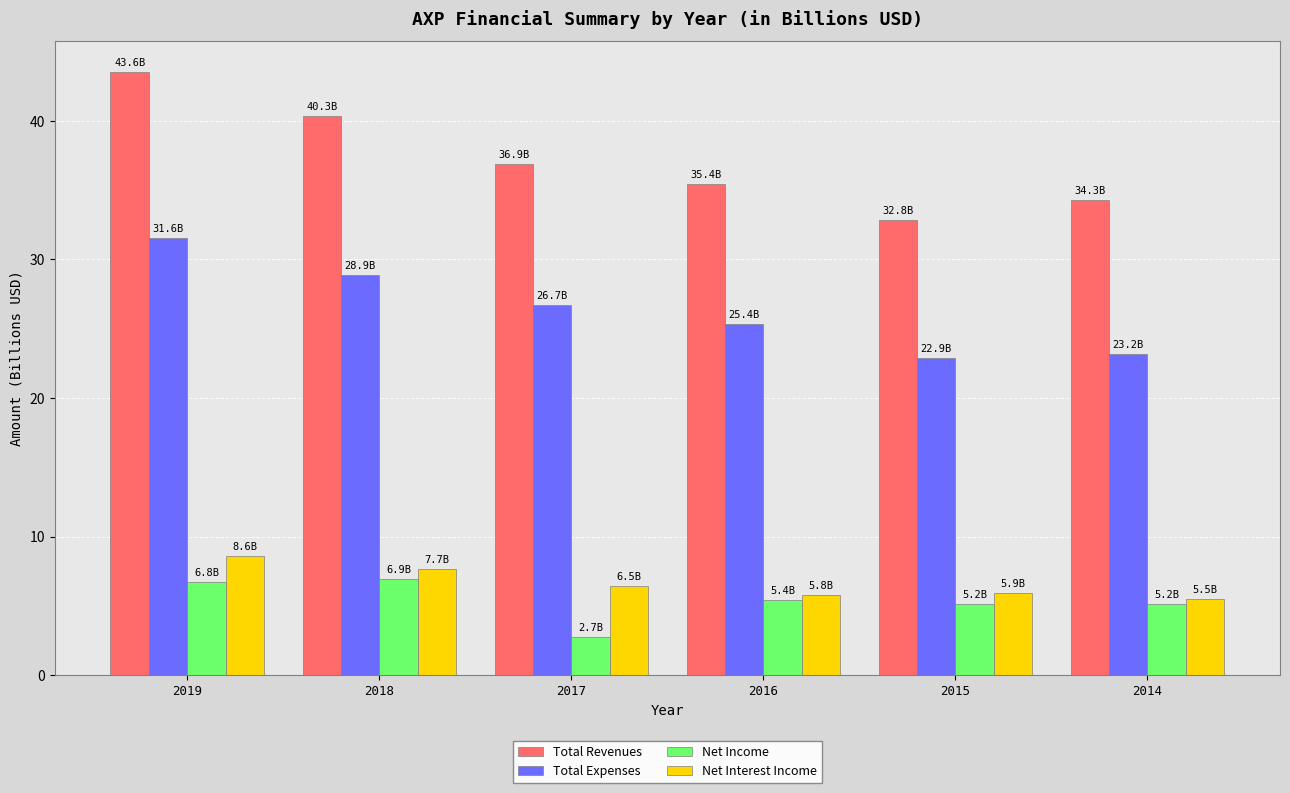

Is the value of Total Revenues at 2018 greater than the value of Net Interest Income at 2019?

Yes